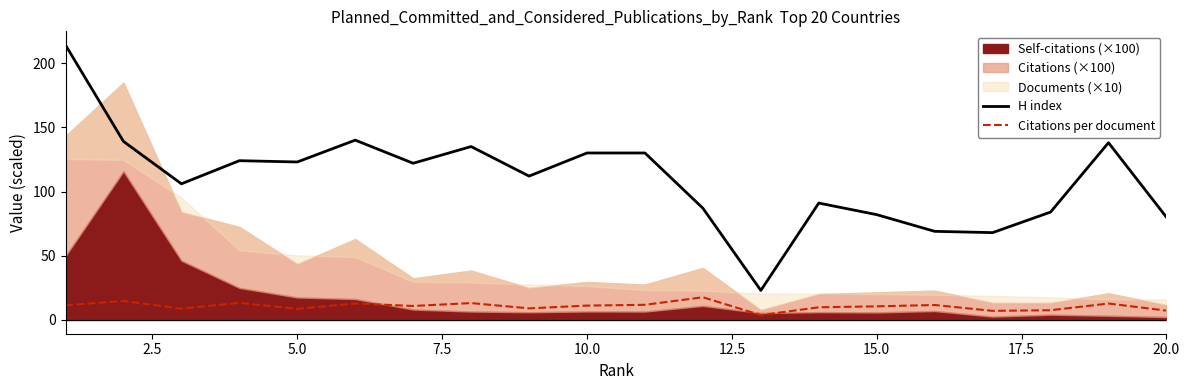

Which series has the largest total across all categories?

H index